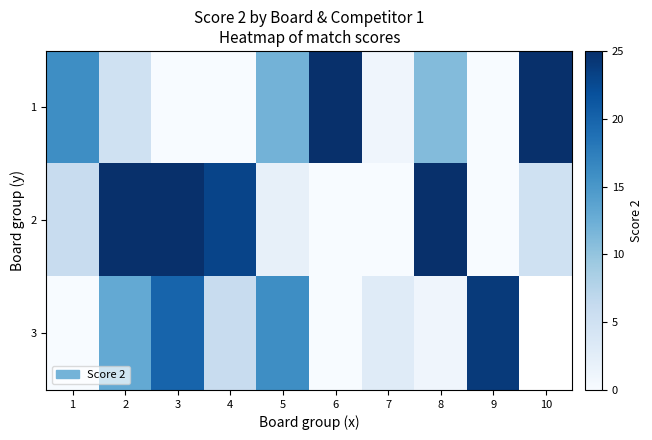

What is the spread (max minus min) of values at 9?

24.0